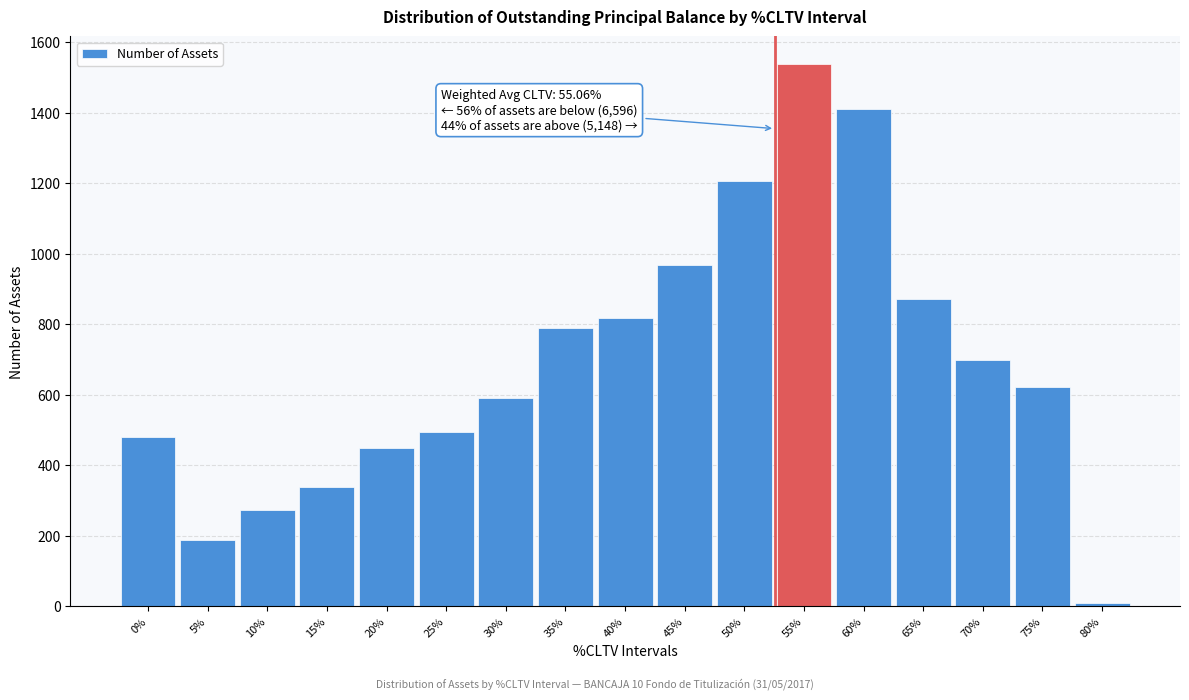

Reading left to right, extract all data points from this chart.

0%=480	5%=188	10%=274	15%=337	20%=450	25%=495	30%=591	35%=790	40%=817	45%=967	50%=1207	55%=1539	60%=1409	65%=871	70%=699	75%=622	80%=8